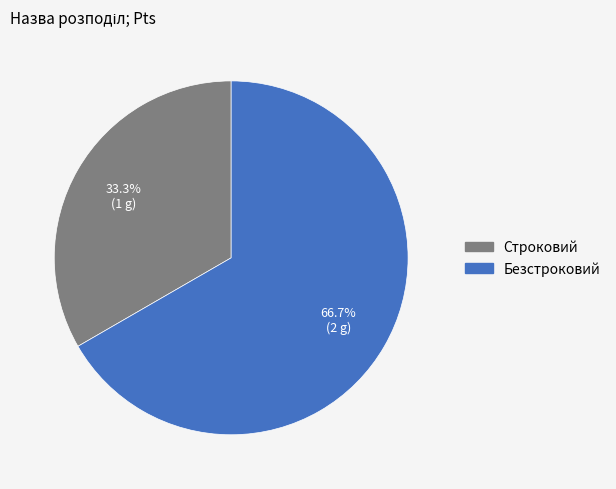

Count the number of slices in the pie.

2